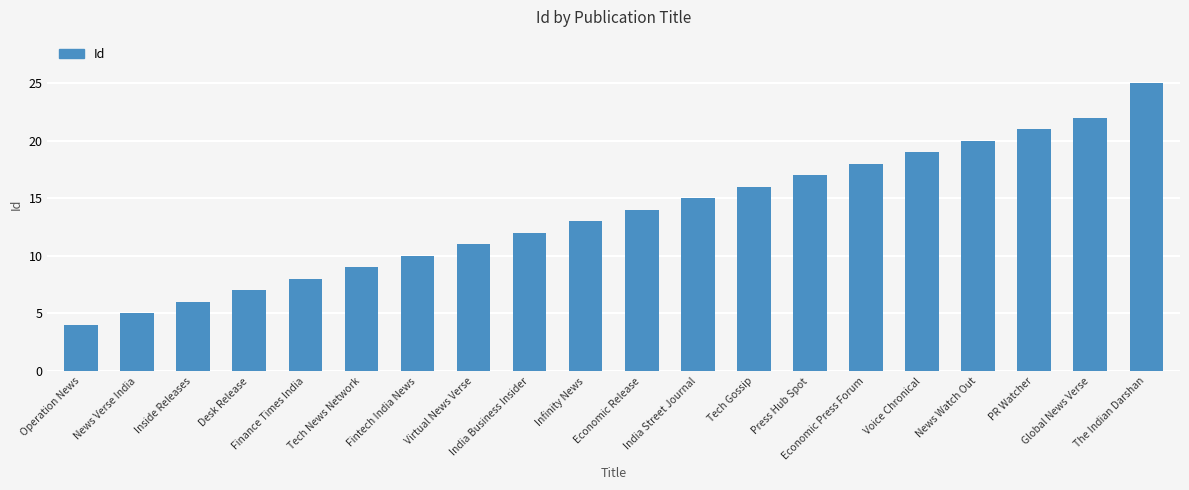

What is the label of the 13th bar from the left?

Tech Gossip